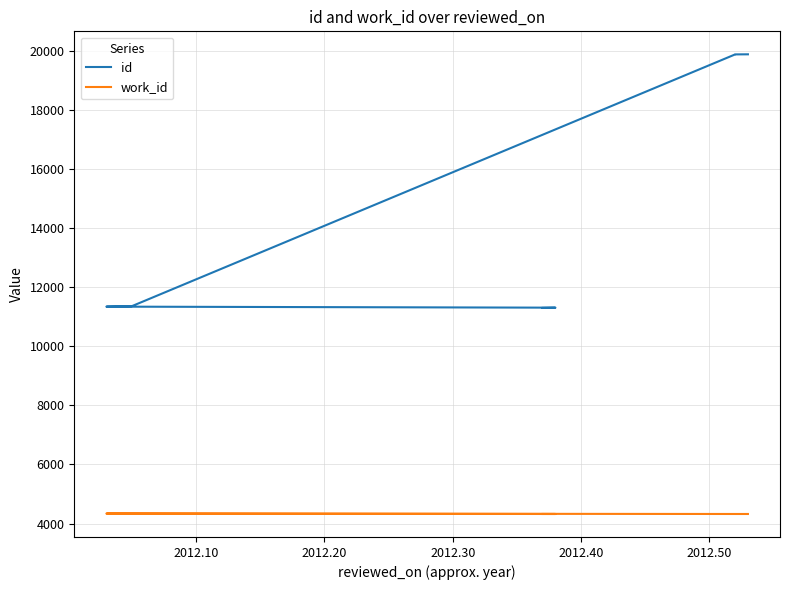

What is the label of the 4th point from the left?

2012.30